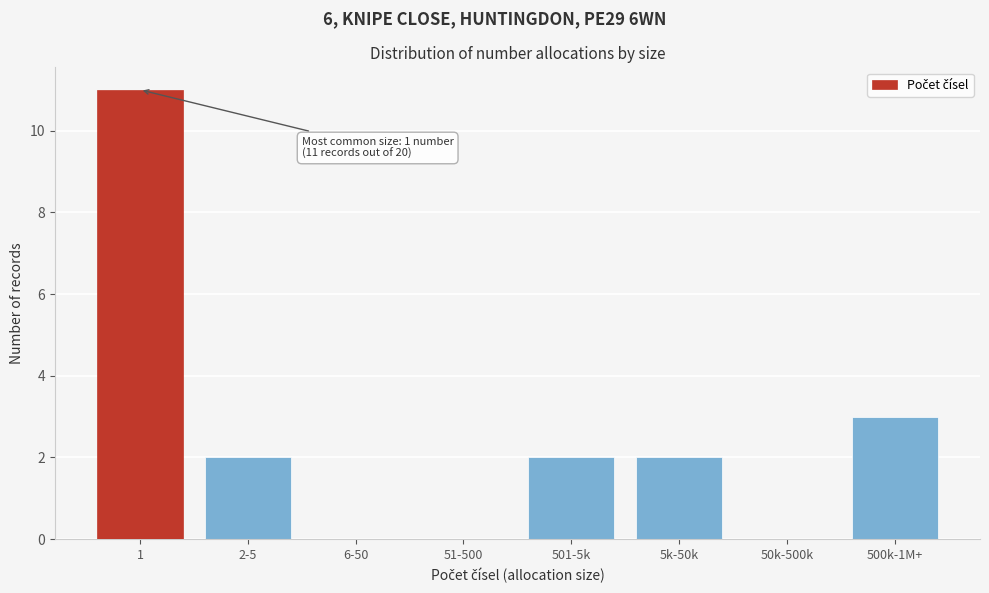

Reading left to right, extract all data points from this chart.

1=11	2-5=2	6-50=0	51-500=0	501-5k=2	5k-50k=2	50k-500k=0	500k-1M+=3